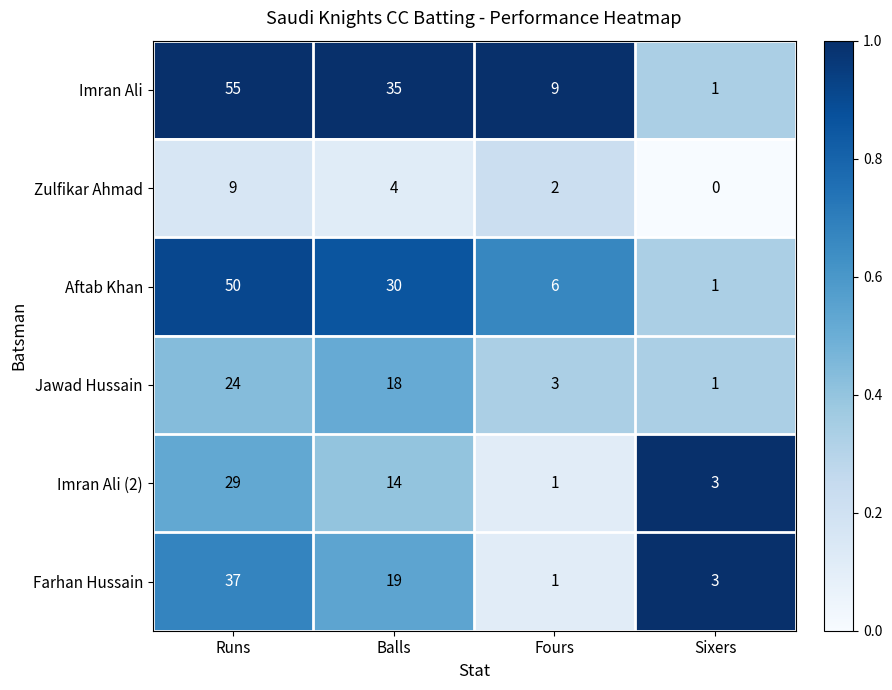

Reading left to right, transcribe all the data shown in this chart.

Imran Ali: Runs=55	Balls=35	Fours=9	Sixers=1
Zulfikar Ahmad: Runs=9	Balls=4	Fours=2	Sixers=0
Aftab Khan: Runs=50	Balls=30	Fours=6	Sixers=1
Jawad Hussain: Runs=24	Balls=18	Fours=3	Sixers=1
Imran Ali (2): Runs=29	Balls=14	Fours=1	Sixers=3
Farhan Hussain: Runs=37	Balls=19	Fours=1	Sixers=3